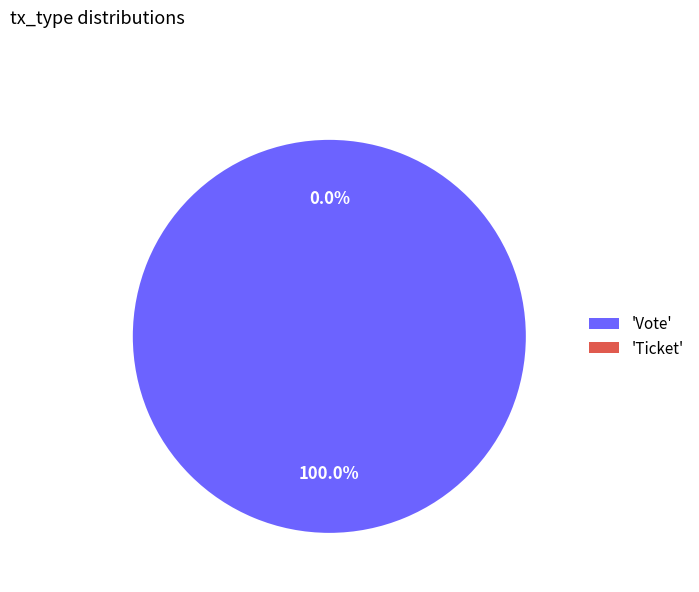

To the nearest percent, what is the difference between the largest and smallest slice percentages?

100%